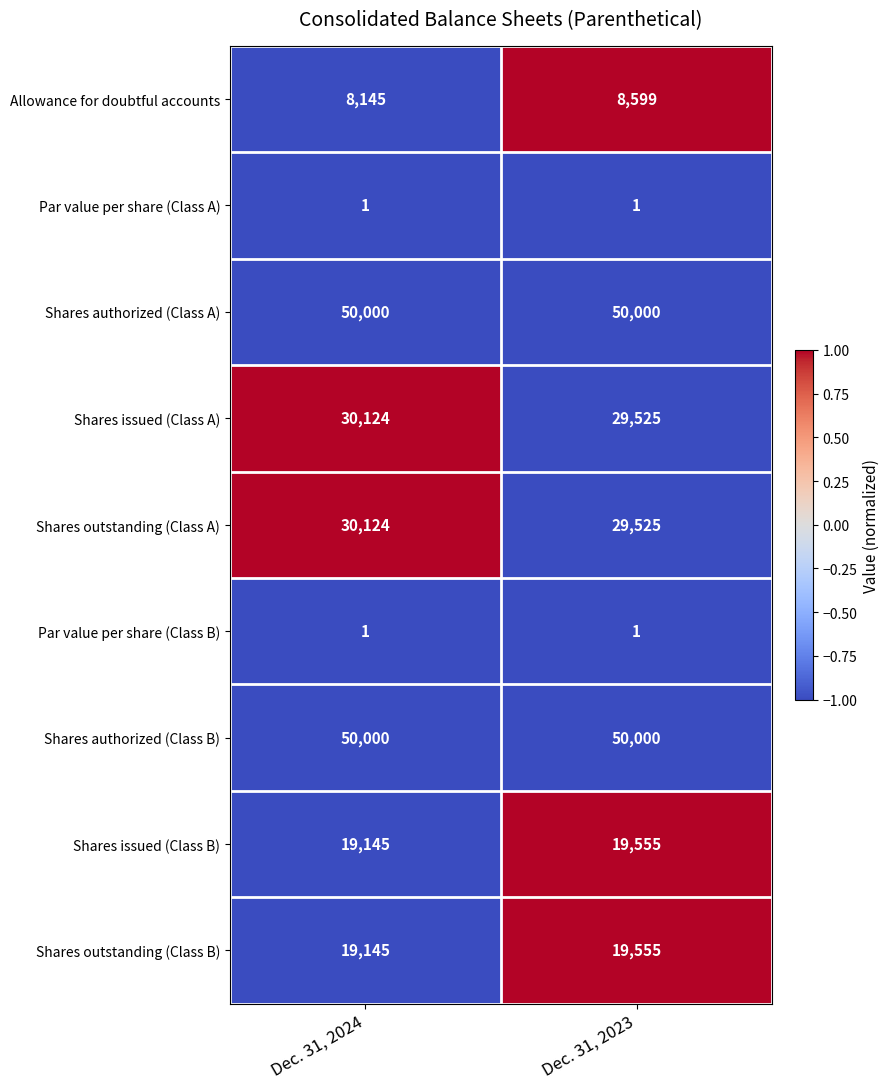

What is the difference between the maximum and minimum values in the Shares outstanding (Class B) series?

410